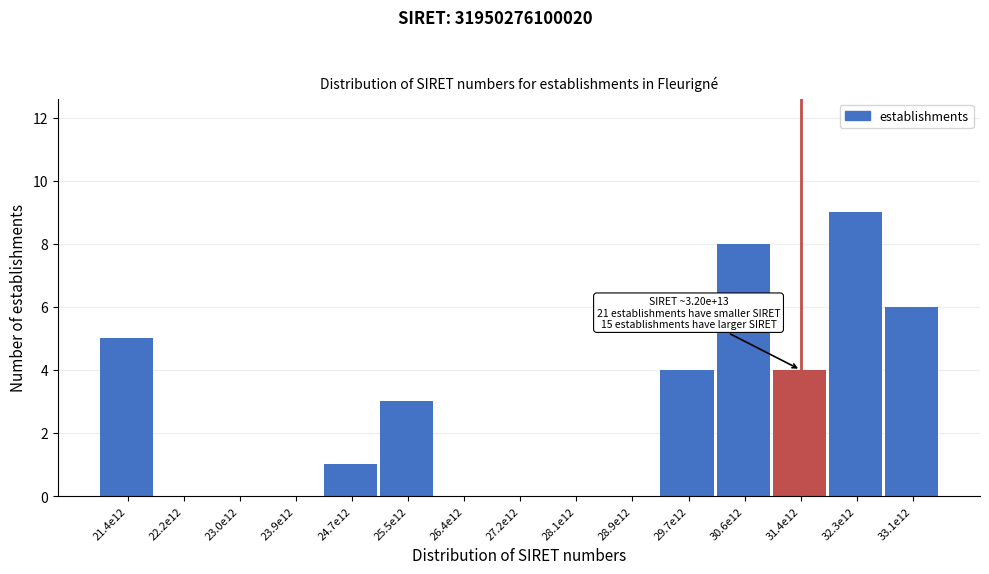

Is it true that the value at 25.5e12 is 2?

False